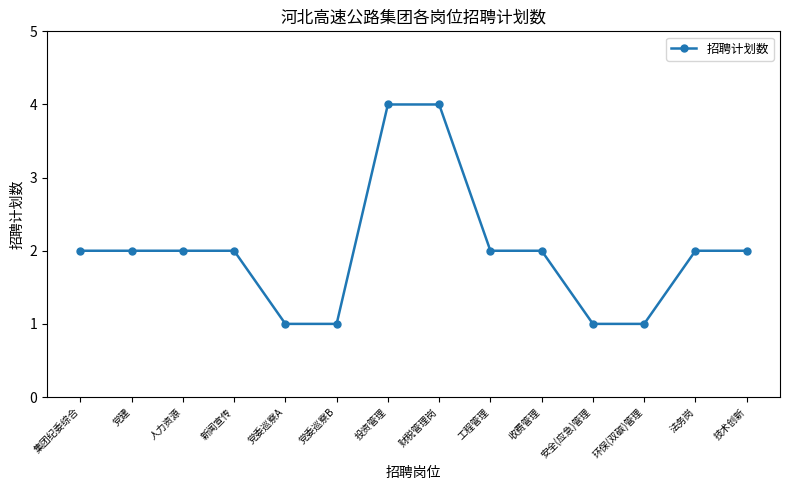

True or false: the data shows 3 at 收费管理.

False